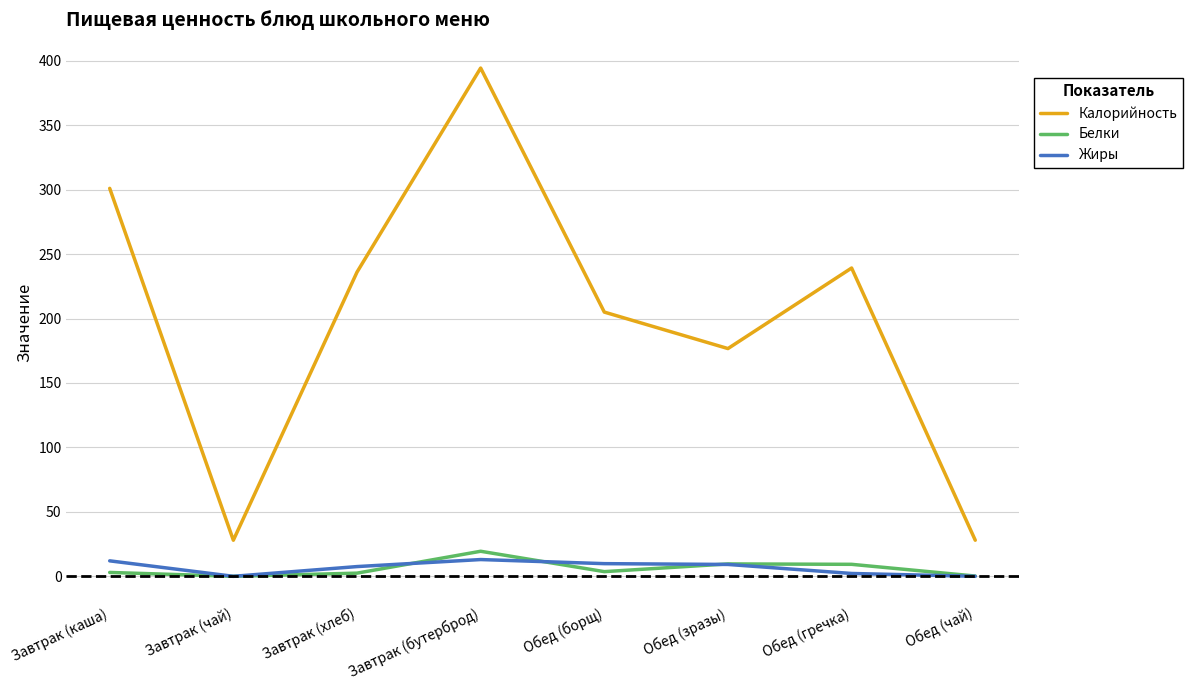

Which series has the largest total across all categories?

Калорийность